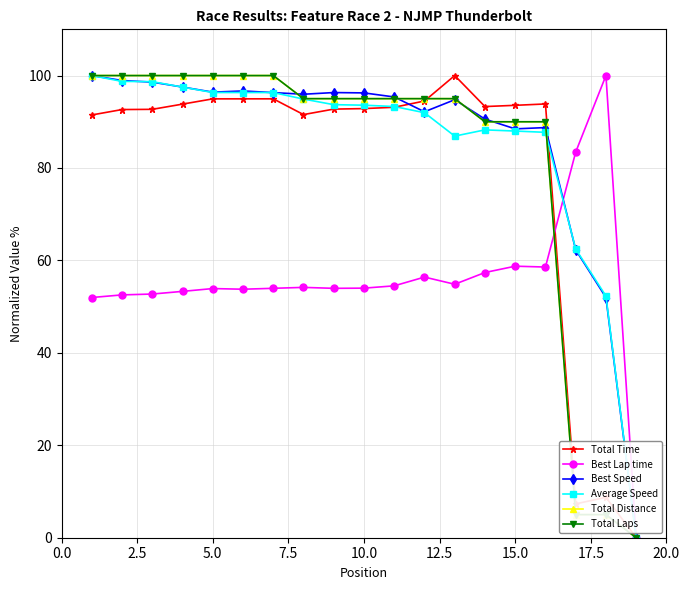

True or false: Total Laps has more than 2 points higher than both neighbors.

False